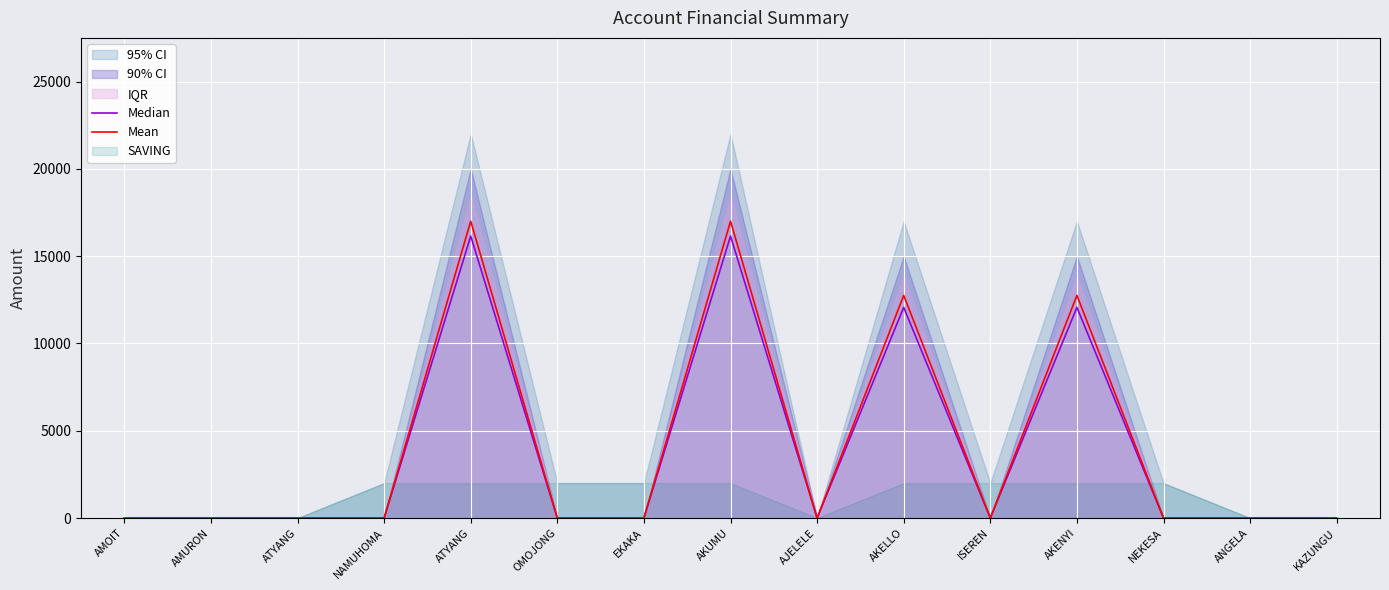

Which has a higher value, ANGELA or AJELELE?

ANGELA